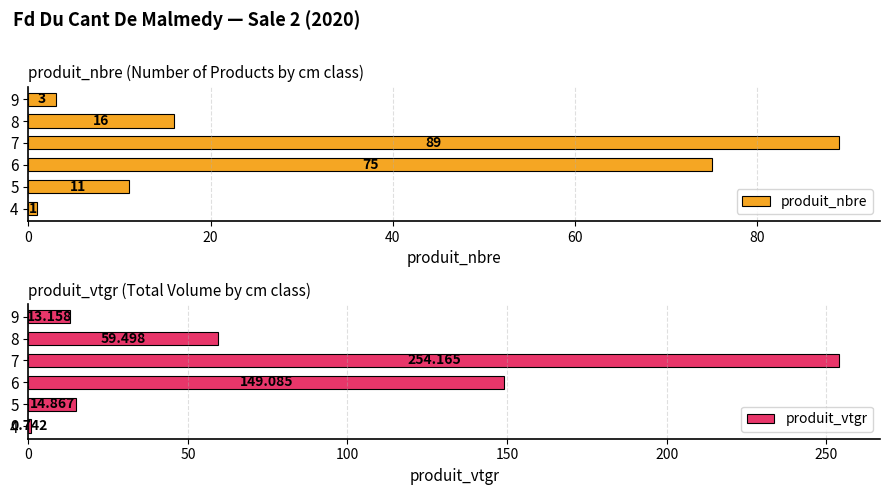

What is the highest value of the produit_nbre series?

89